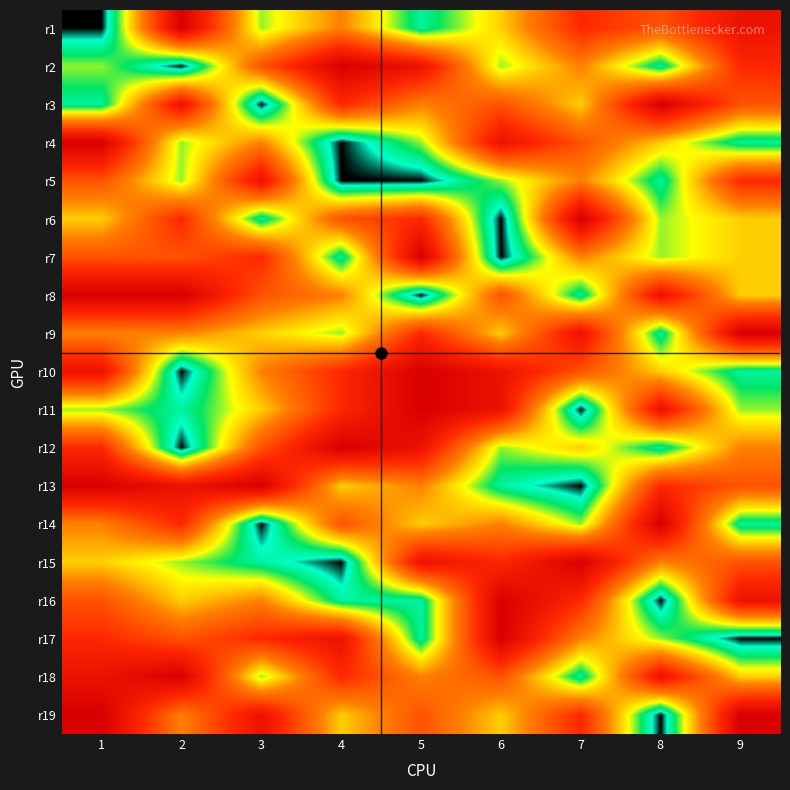

Reading left to right, list all the values displayed in this chart.

r1: 1=1	2=9	3=3	4=5	5=2	6=4	7=7	8=6	9=8
r2: 1=3	2=1	3=6	4=9	5=8	6=3	7=5	8=2	9=7
r3: 1=2	2=8	3=1	4=7	5=5	6=6	7=4	8=9	9=6
r4: 1=9	2=3	3=5	4=1	5=3	6=8	7=6	8=4	9=2
r5: 1=6	2=3	3=8	4=1	5=1	6=3	7=5	8=2	9=7
r6: 1=4	2=7	3=2	4=6	5=7	6=1	7=9	8=3	9=4
r7: 1=6	2=6	3=7	4=2	5=9	6=1	7=5	8=3	9=4
r8: 1=9	2=9	3=6	4=5	5=1	6=6	7=2	8=8	9=4
r9: 1=5	2=5	3=4	4=3	5=7	6=4	7=8	8=2	9=9
r10: 1=8	2=1	3=5	4=7	5=9	6=8	7=6	8=4	9=2
r11: 1=3	2=2	3=4	4=7	5=9	6=8	7=1	8=8	9=3
r12: 1=7	2=1	3=6	4=9	5=8	6=3	7=4	8=2	9=5
r13: 1=9	2=8	3=9	4=4	5=5	6=2	7=1	8=7	9=6
r14: 1=5	2=7	3=1	4=6	5=4	6=5	7=3	8=9	9=2
r15: 1=4	2=3	3=2	4=1	5=8	6=7	7=9	8=5	9=6
r16: 1=6	2=4	3=5	4=2	5=2	6=9	7=7	8=1	9=8
r17: 1=7	2=6	3=7	4=8	5=2	6=9	7=5	8=3	9=1
r18: 1=8	2=9	3=3	4=7	5=5	6=6	7=2	8=8	9=4
r19: 1=9	2=5	3=8	4=4	5=6	6=4	7=7	8=1	9=9